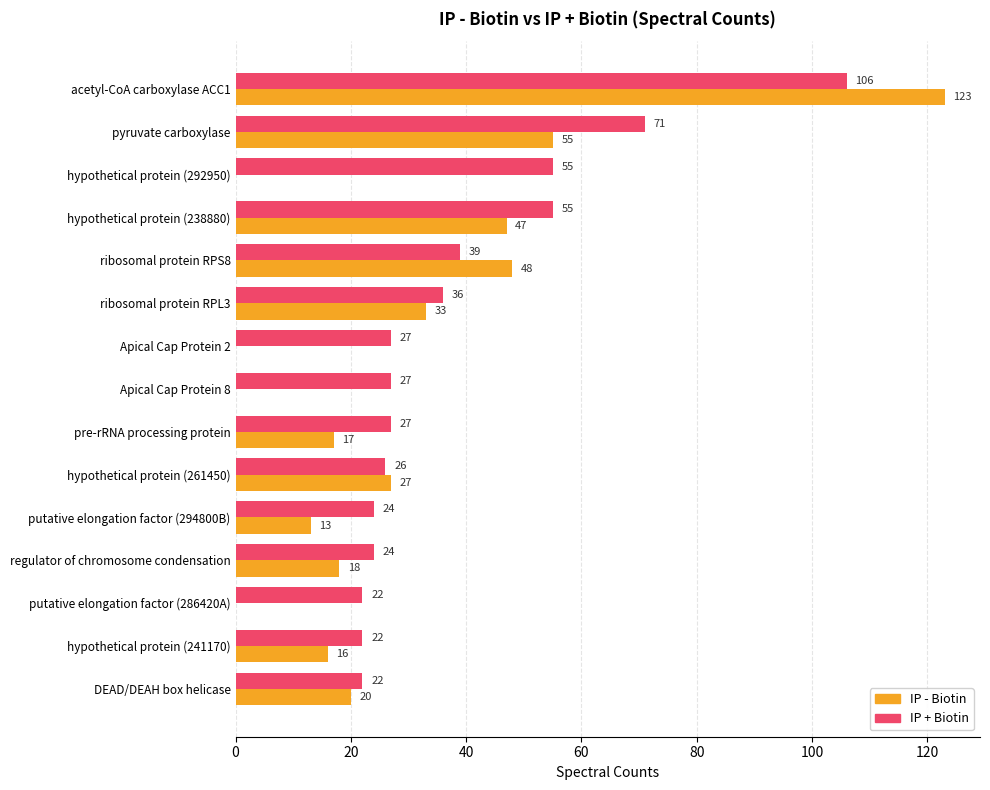

What is the approximate value of IP + Biotin at putative elongation factor (286420A), to the nearest 5?

20